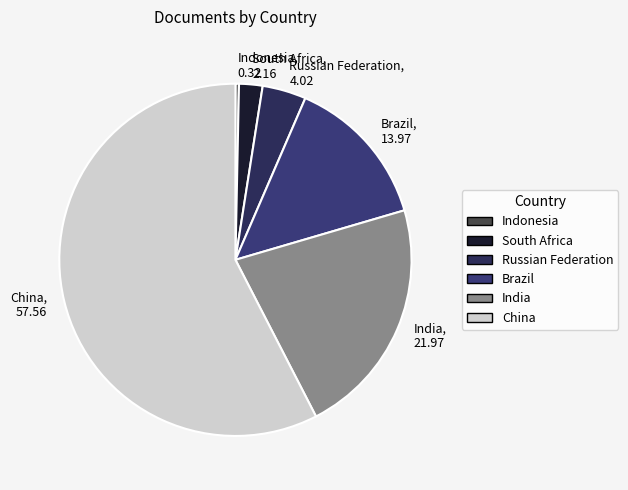

Rank the categories by value from highest to lowest.

China, India, Brazil, Russian Federation, South Africa, Indonesia